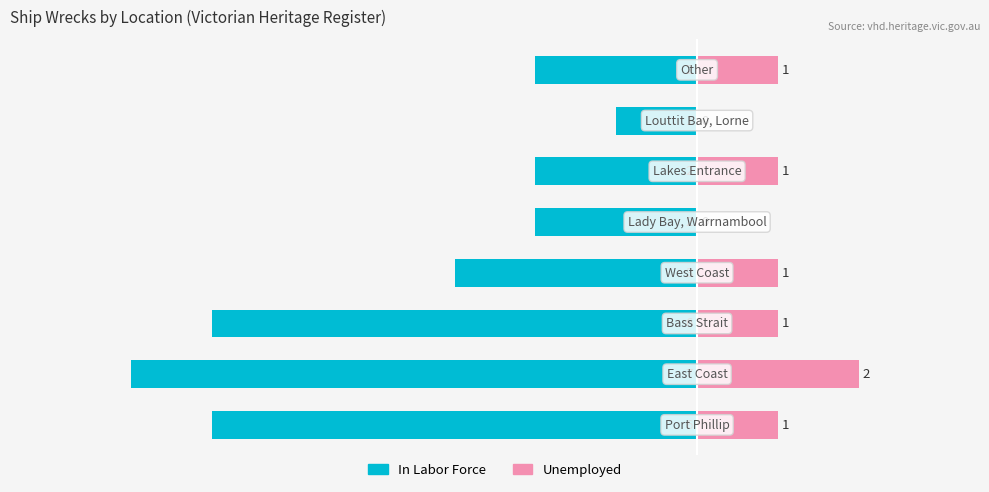

The value of Unemployed at 5 is 1. True or false?

True